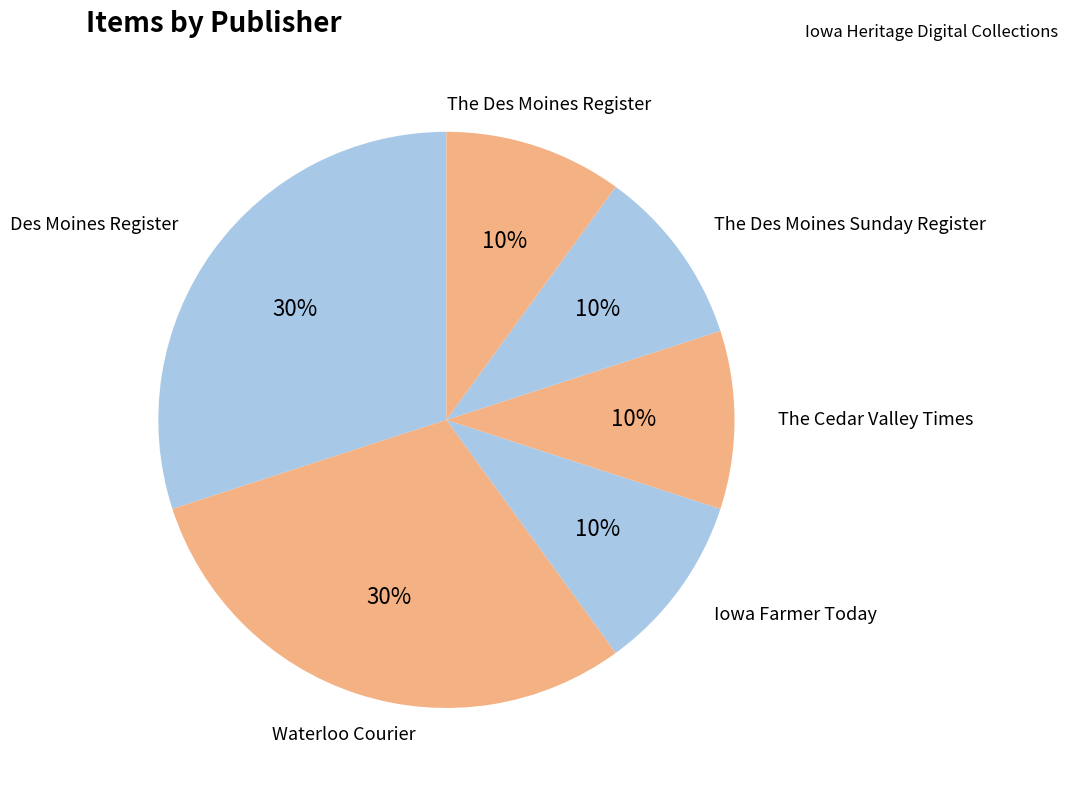

Do Waterloo Courier and Des Moines Register together represent more than half of the pie?

Yes